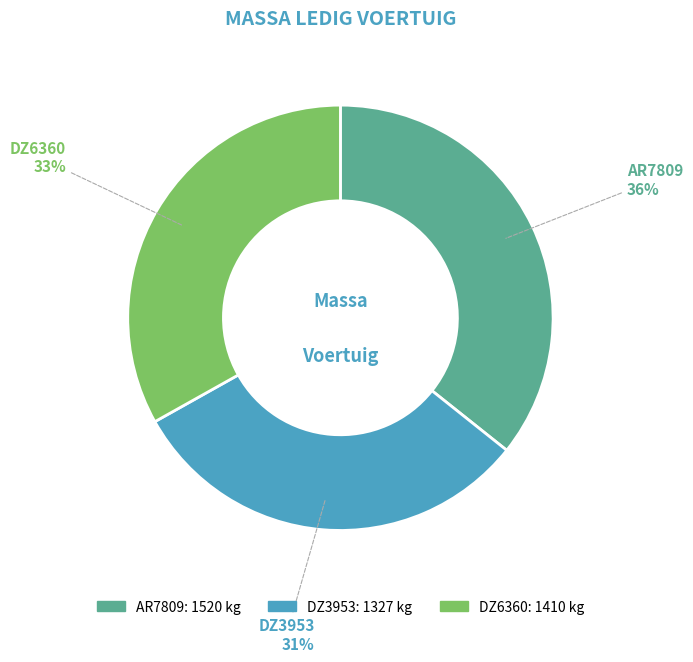

Combined, do DZ3953 and AR7809 account for over 50%?

Yes